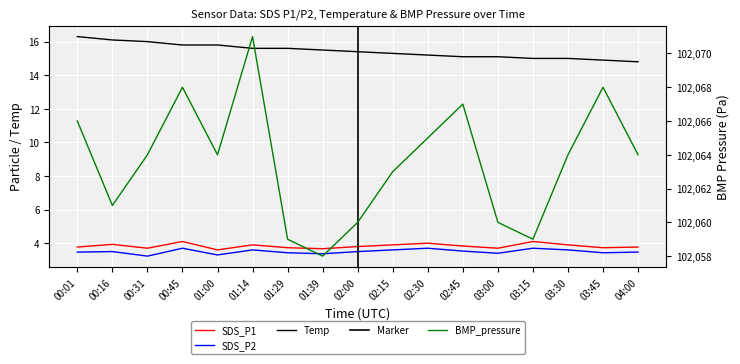

What is the smallest value displayed?

3.2